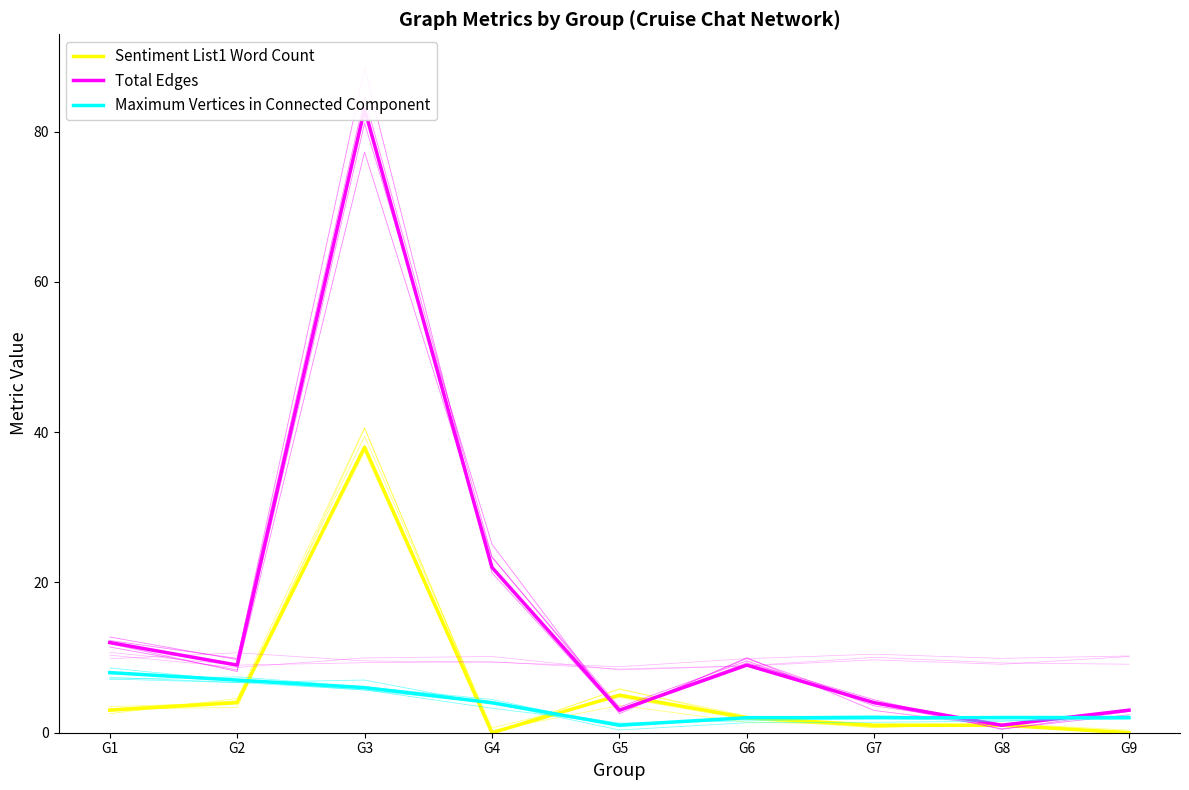

Reading left to right, what are all the values shown in this chart?

Sentiment List1 Word Count: G1=3	G2=4	G3=38	G4=0	G5=5	G6=2	G7=1	G8=1	G9=0
Total Edges: G1=12	G2=9	G3=83	G4=22	G5=3	G6=9	G7=4	G8=1	G9=3
Maximum Vertices in Connected Component: G1=8	G2=7	G3=6	G4=4	G5=1	G6=2	G7=2	G8=2	G9=2